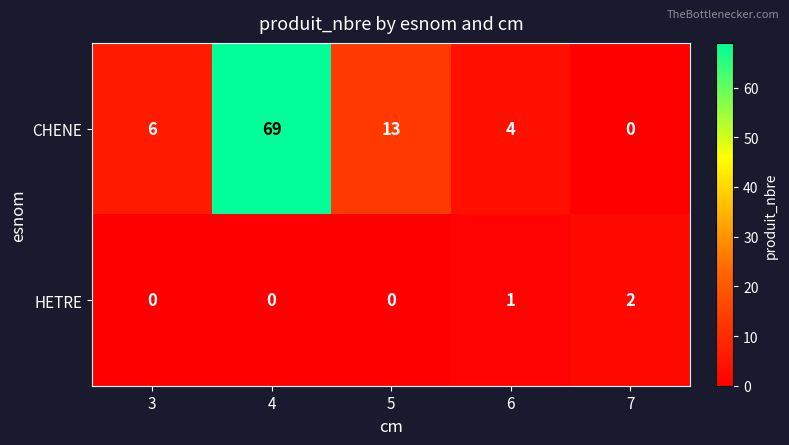

What is the difference between the maximum and minimum values in the CHENE series?

69